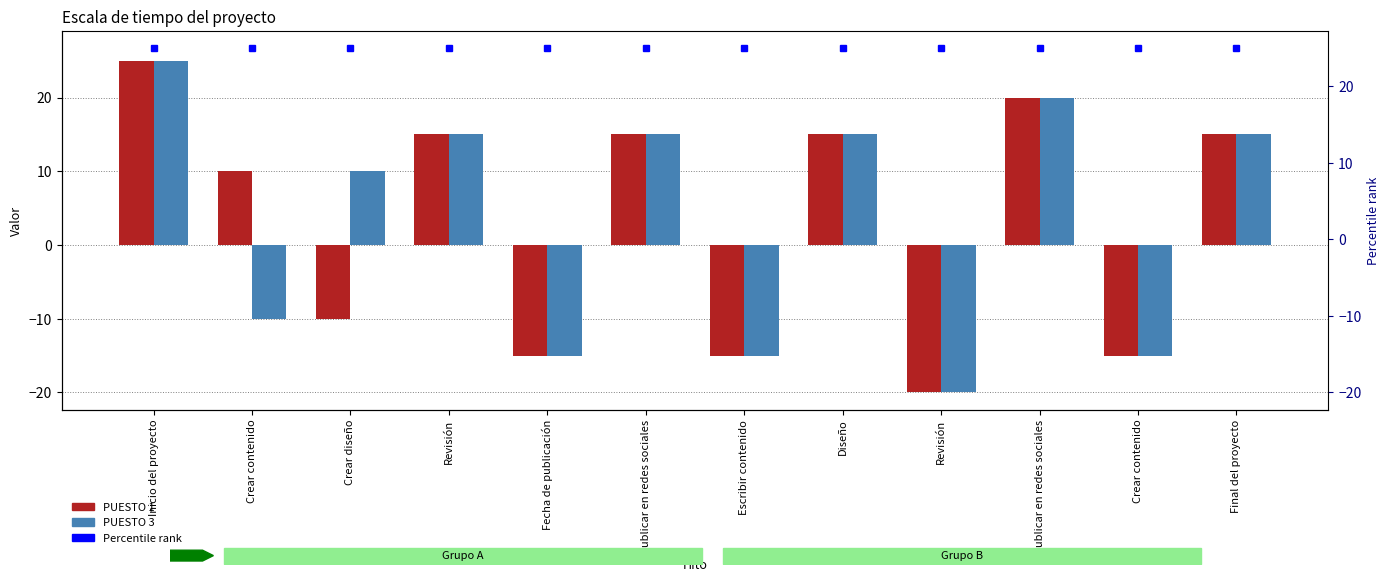

Read the PUESTO 3 value at Revisión.

15.0